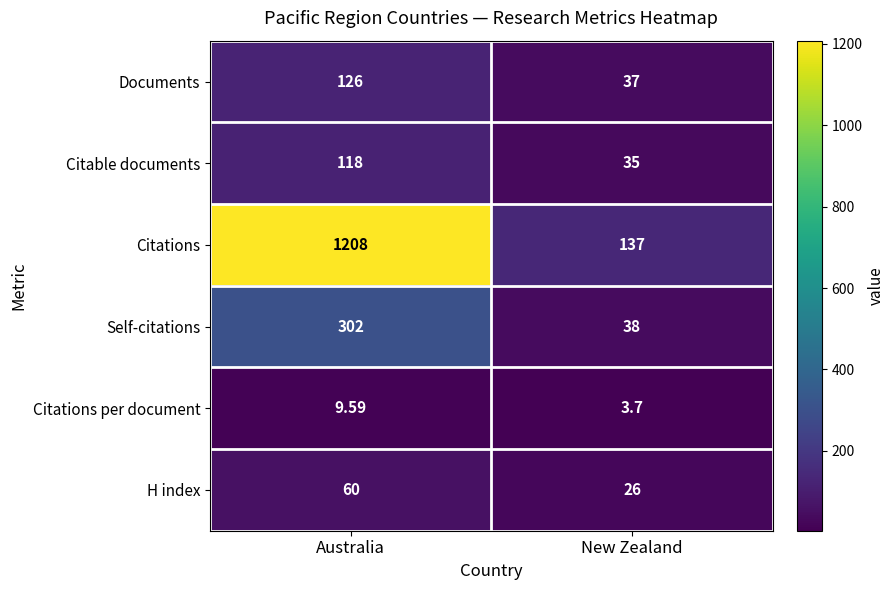

Which series has the widest spread of values?

Citations